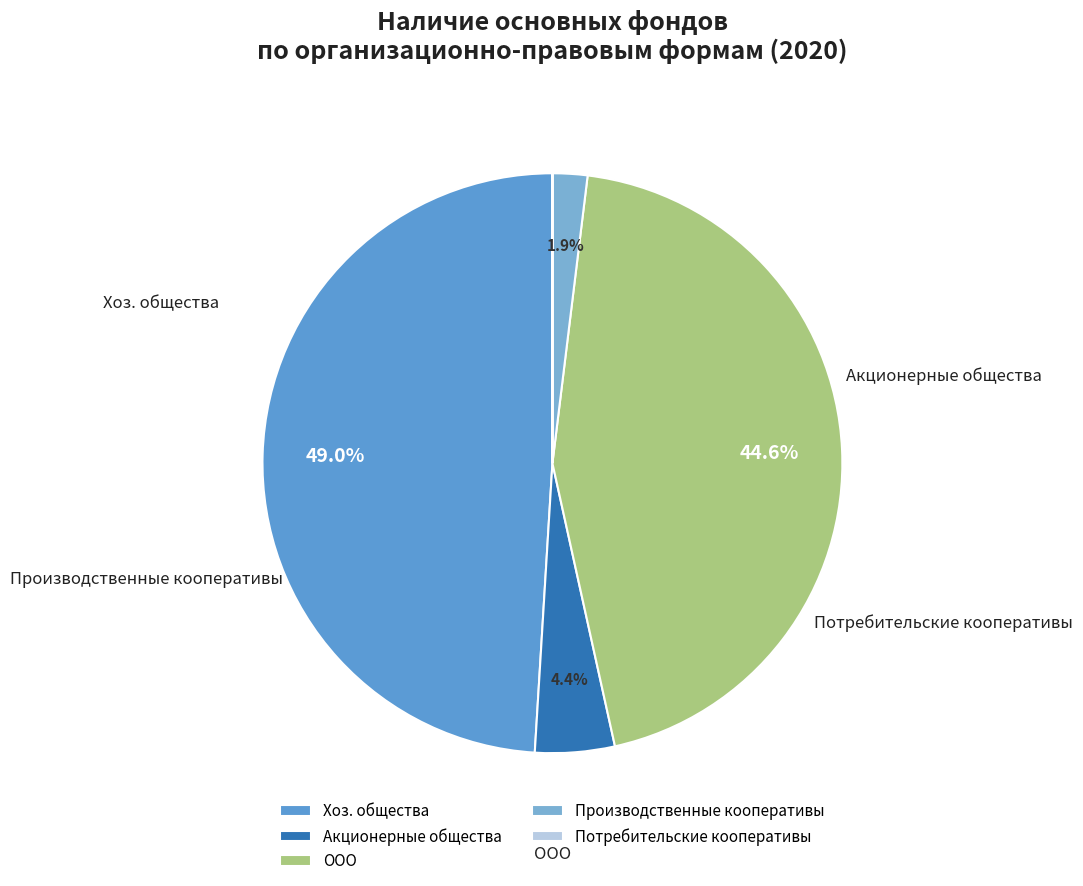

What percentage do Акционерные общества and Хоз. общества together represent?

53.5%